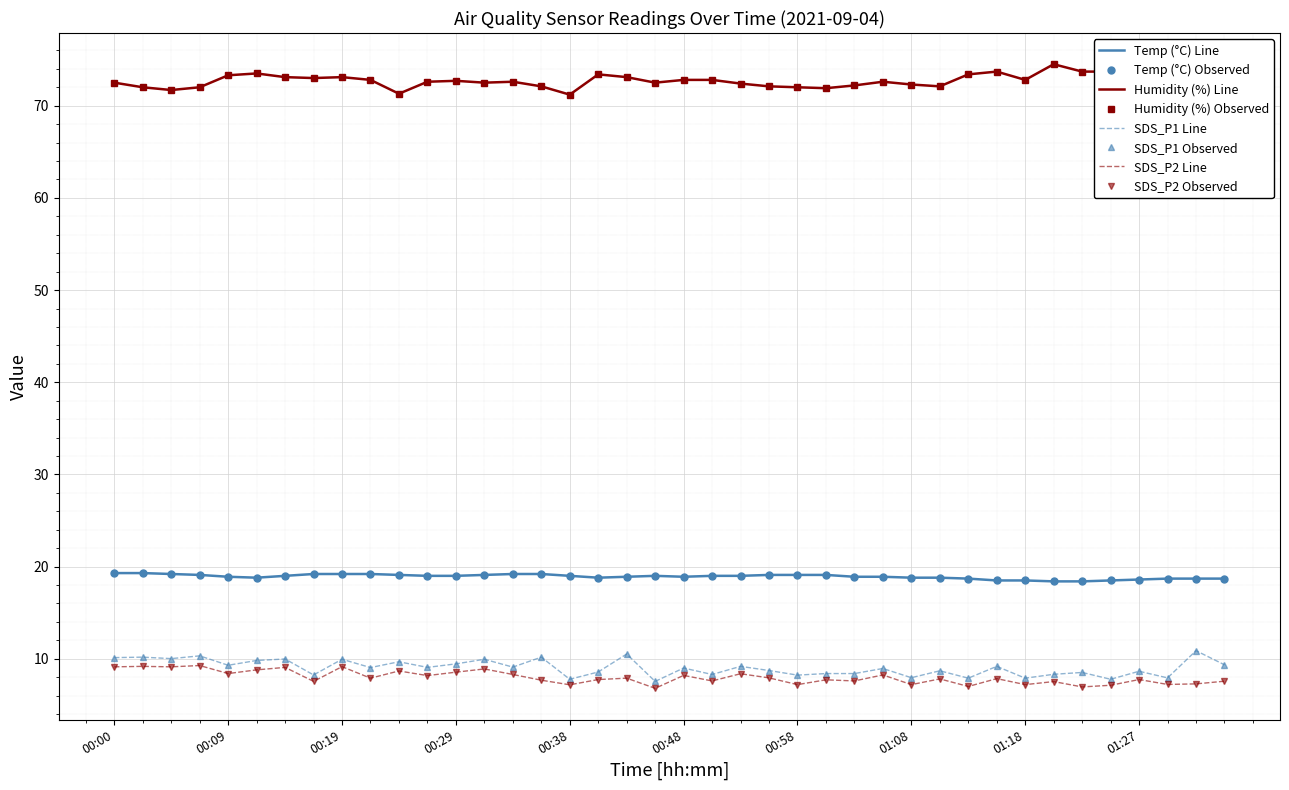

How many lines are shown in the chart?

4